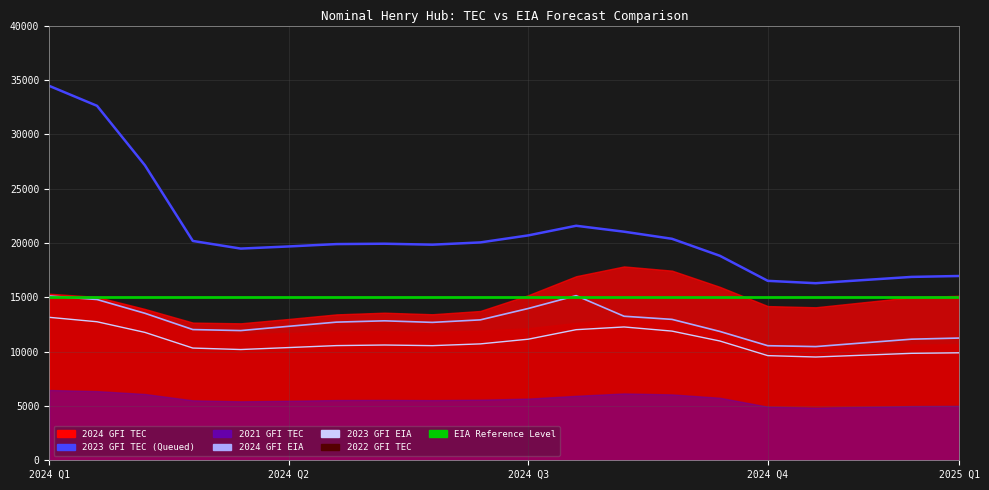

The value of 2023 GFI EIA at 2024 Q2 is 10371.6. True or false?

True